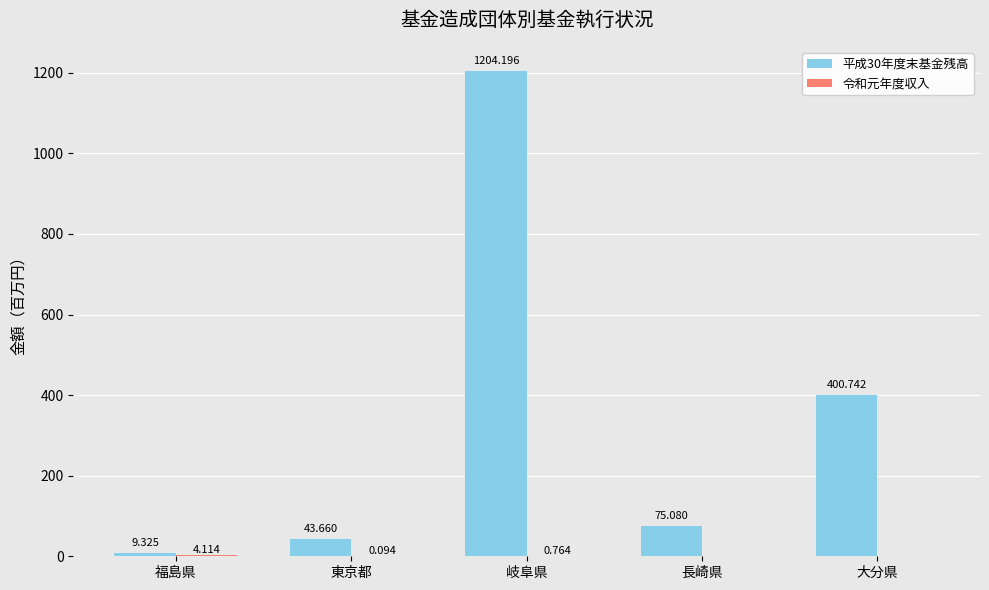

At which category is the sum across all series the highest?

岐阜県